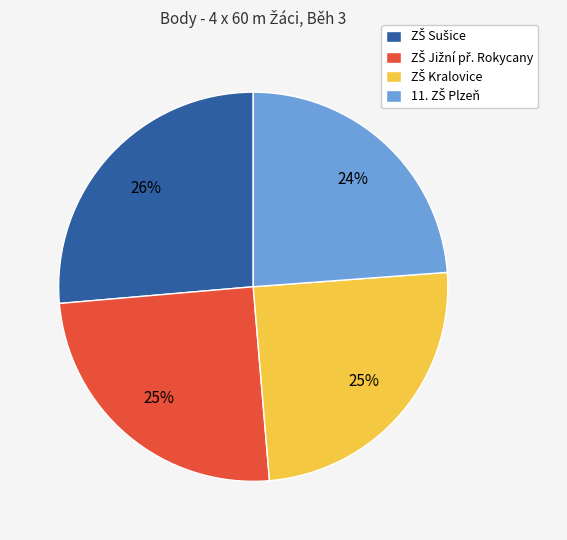

Does any single category account for the majority?

No